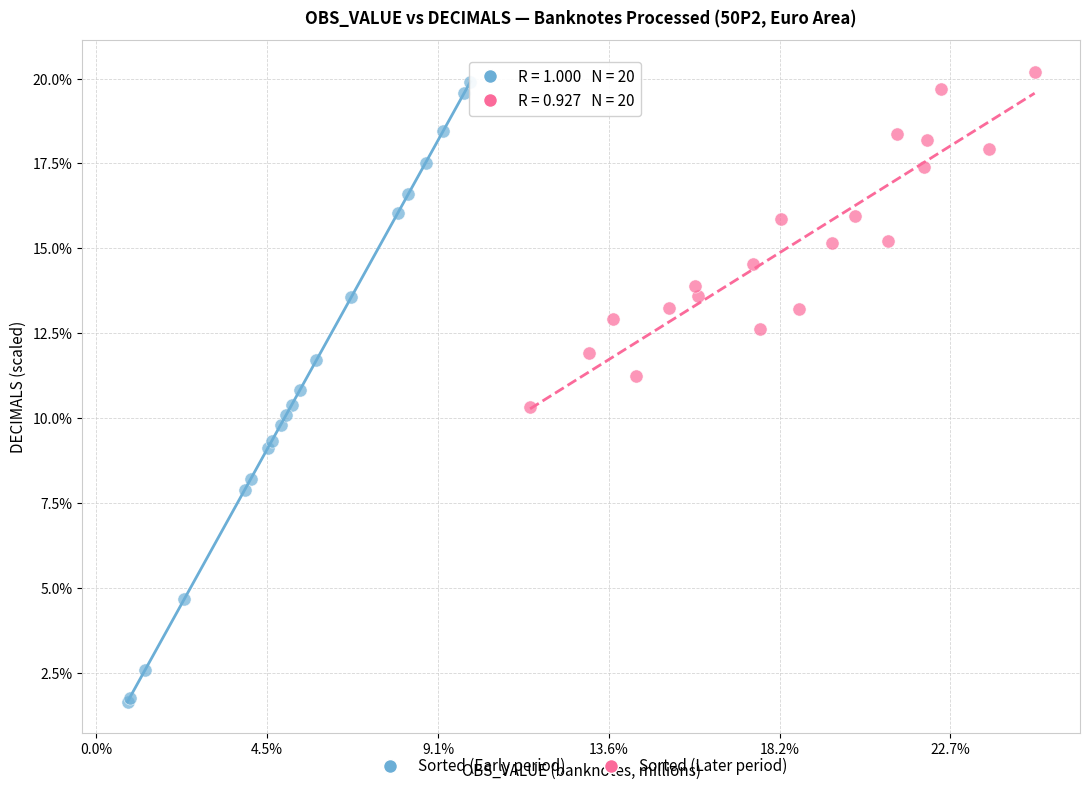

Which series reaches the maximum Y coordinate?

Sorted (Later period)